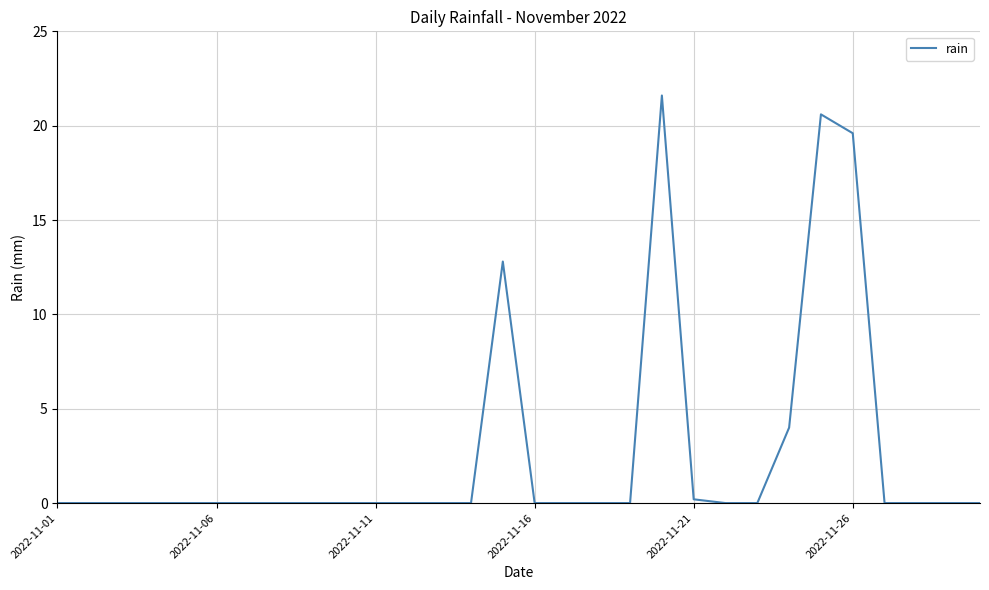

What is the difference between the maximum and minimum values?

21.6